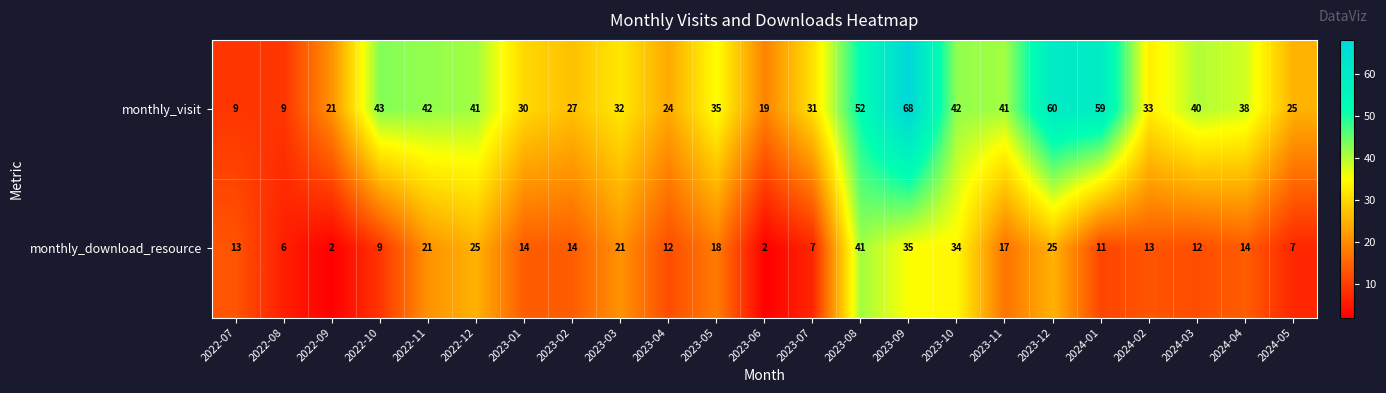

What is the sum of all monthly_visit values?

821